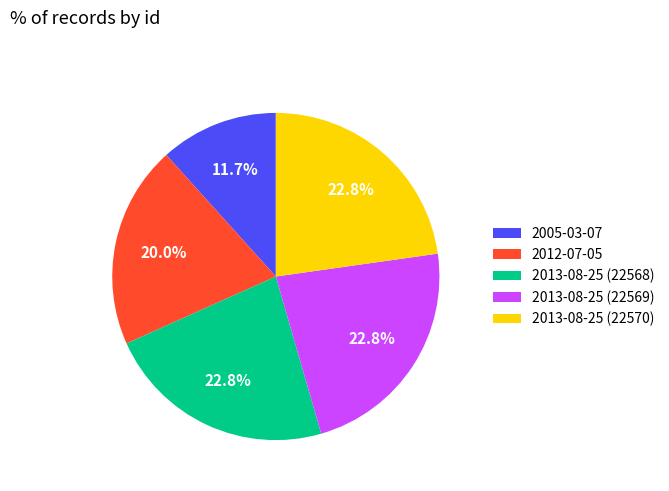

Is 2012-07-05 the majority of the pie?

No